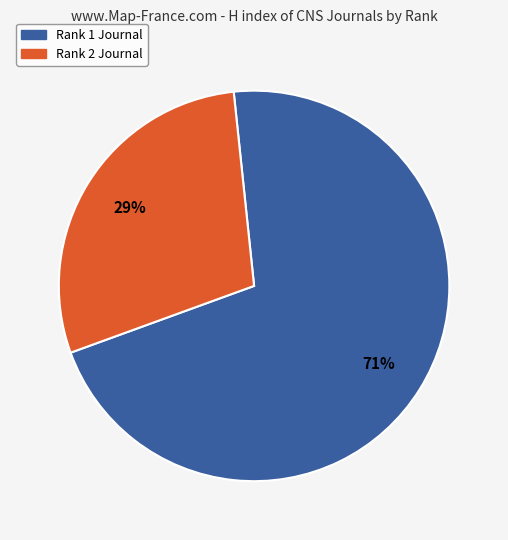

To the nearest percent, what percentage of the pie is Rank 2 Journal?

29%